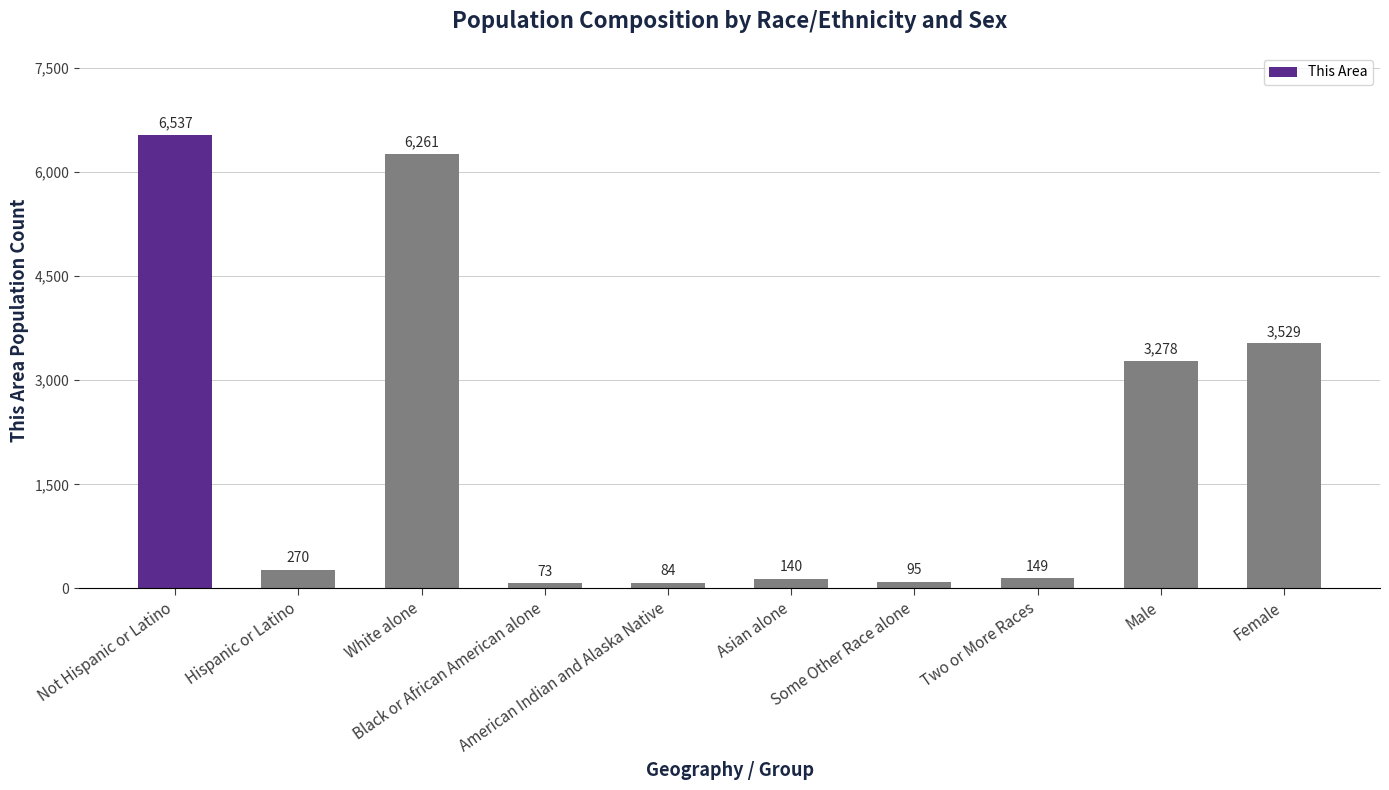

Does the chart contain any negative values?

No